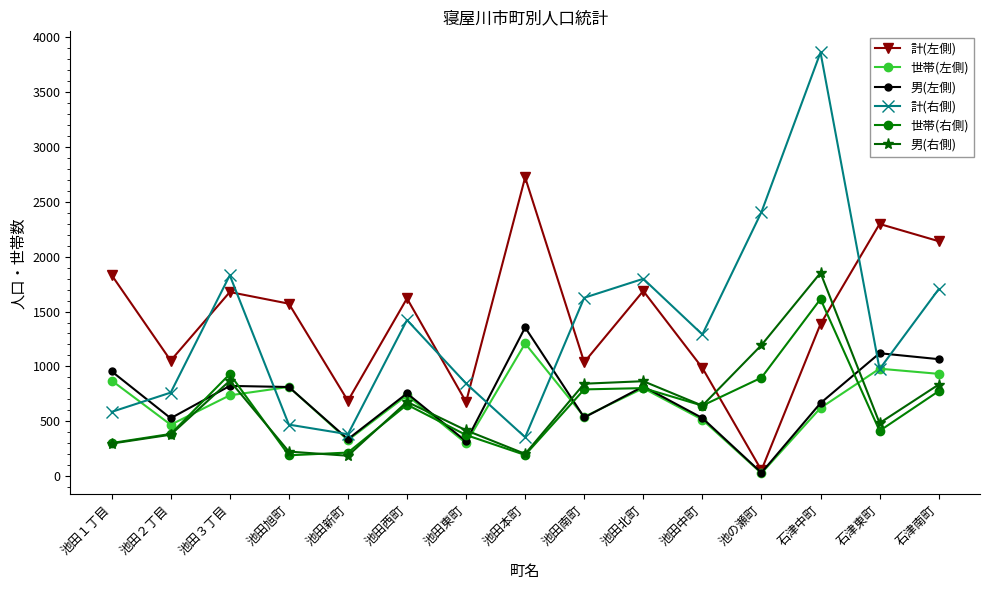

Which series has the widest spread of values?

計(右側)